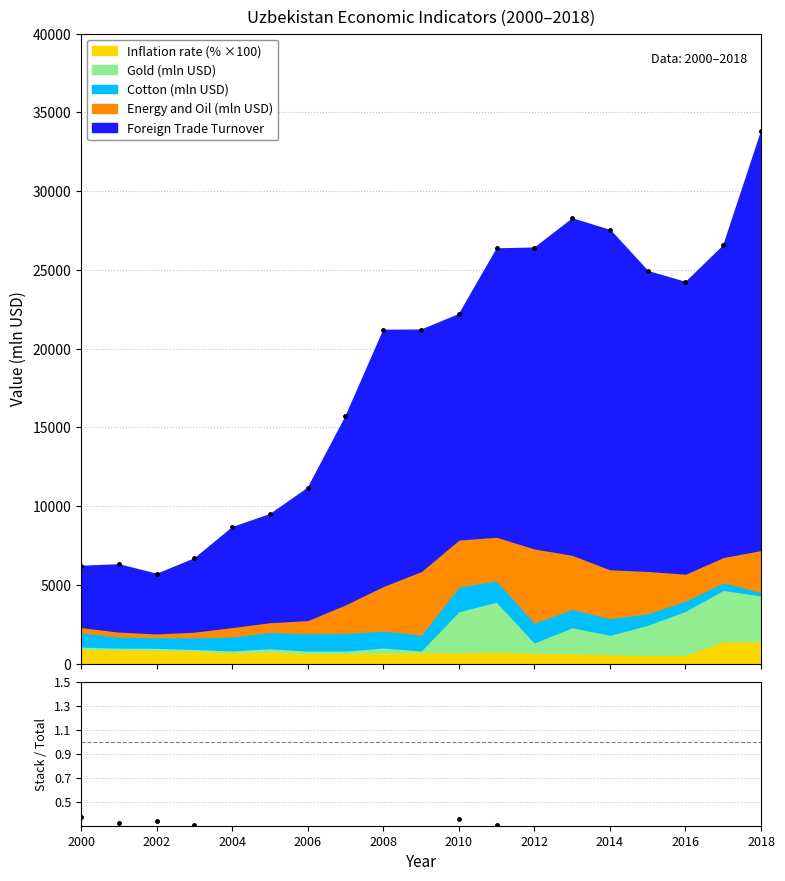

What is the value of the Energy and Oil (mln USD) point at the 6th from the left?

622.0